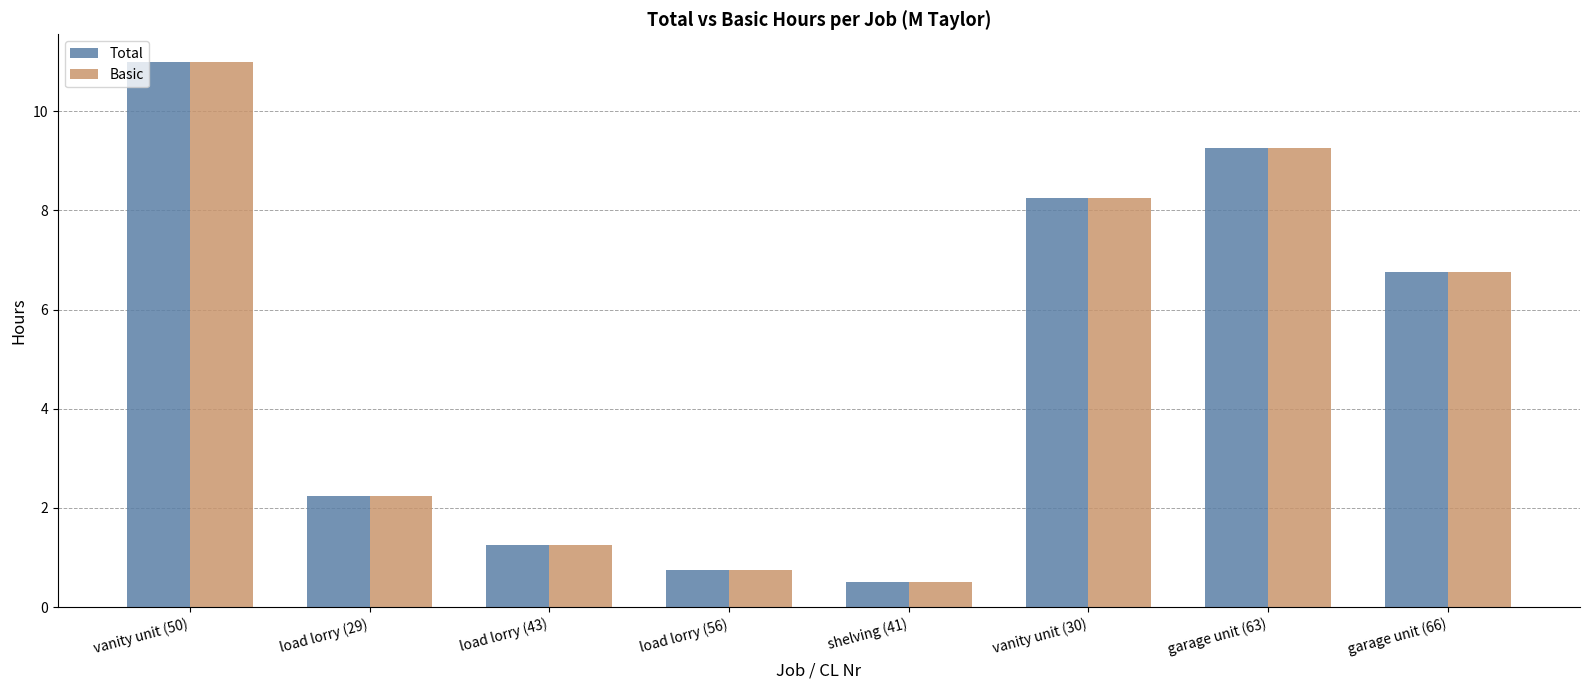

At which category does the chart reach its minimum across all series?

shelving (41)